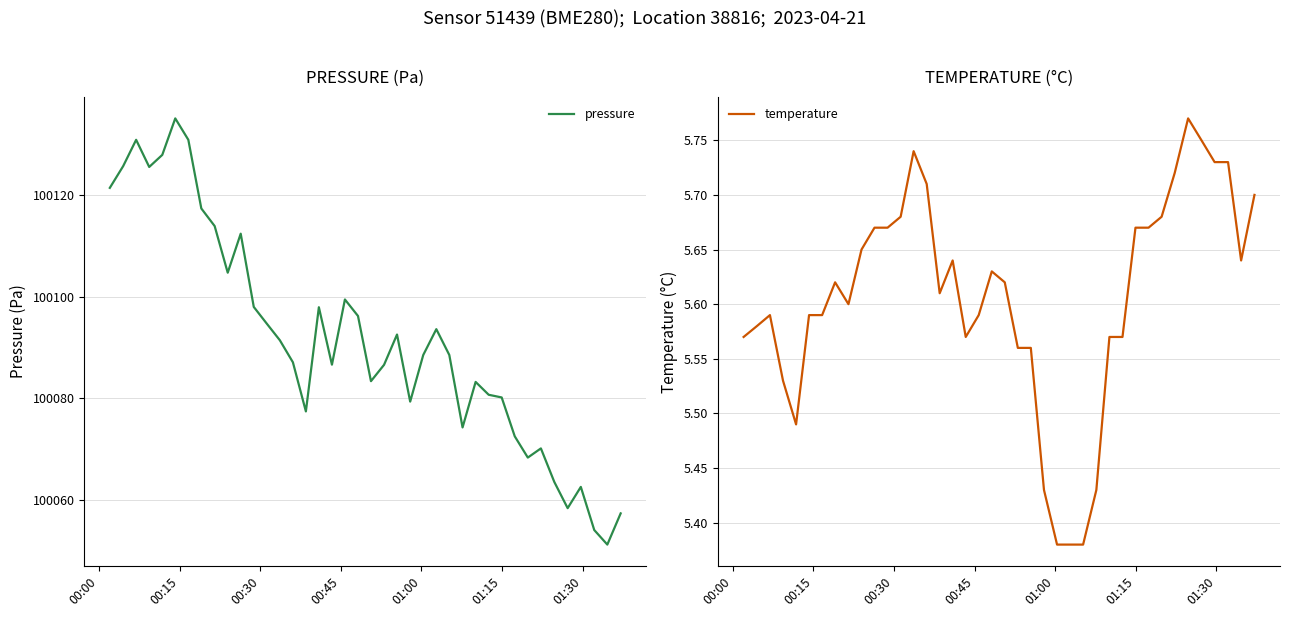

True or false: pressure and temperature intersect in this chart.

False